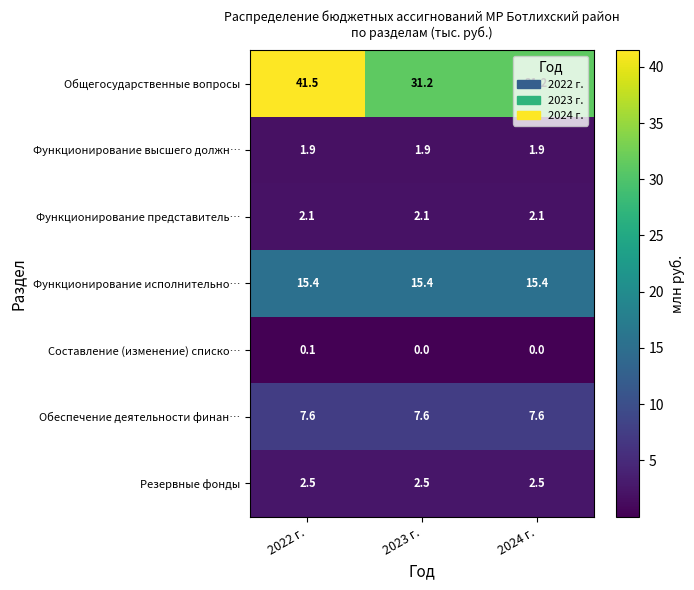

Which category has the highest value across all series?

2022 г.